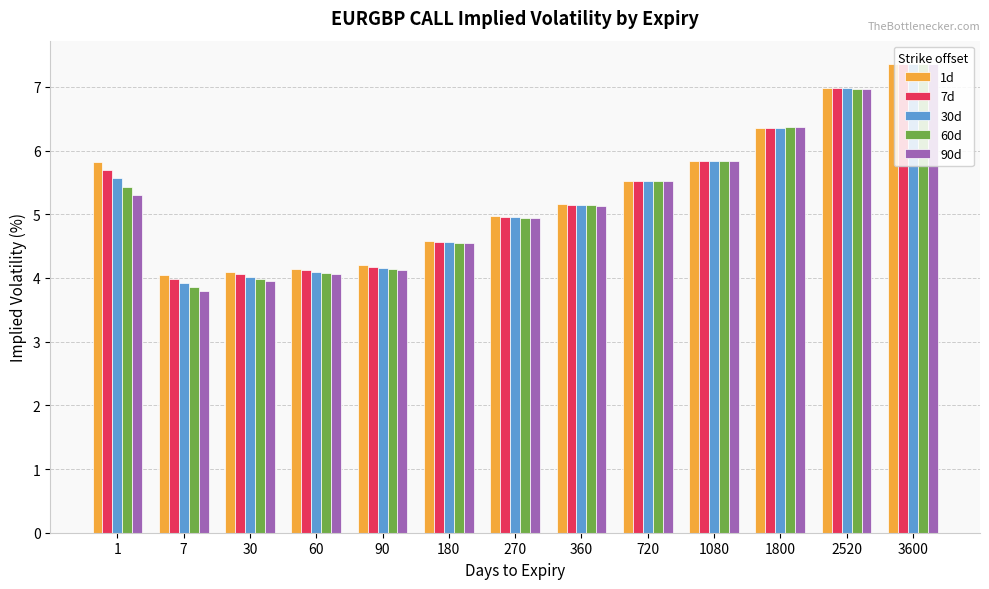

Does the chart contain any negative values?

No